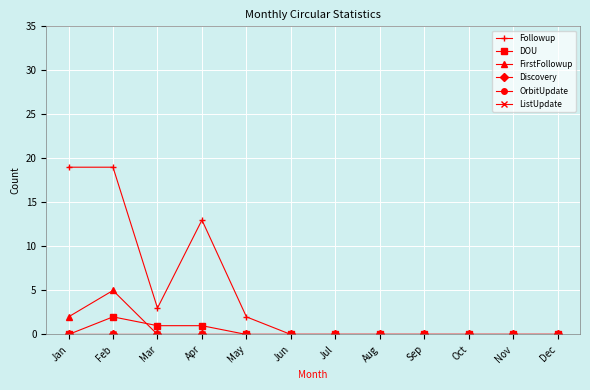

True or false: DOU has a value of -1 at Sep.

False